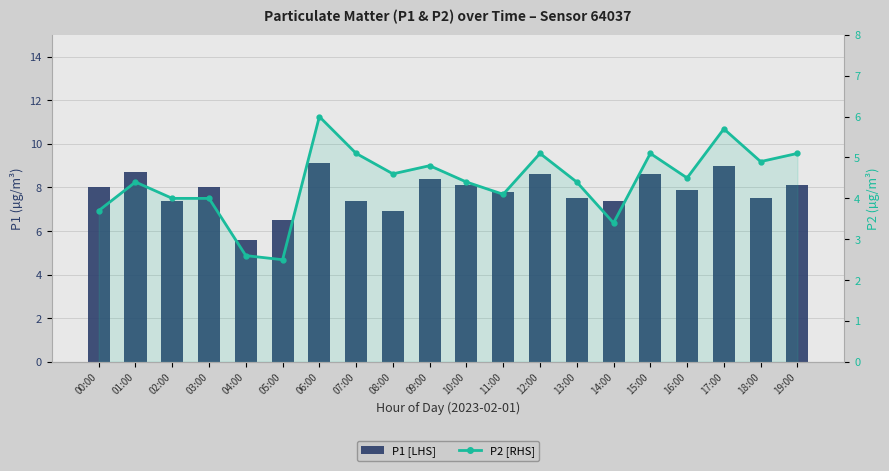

Are the bars horizontal?

No